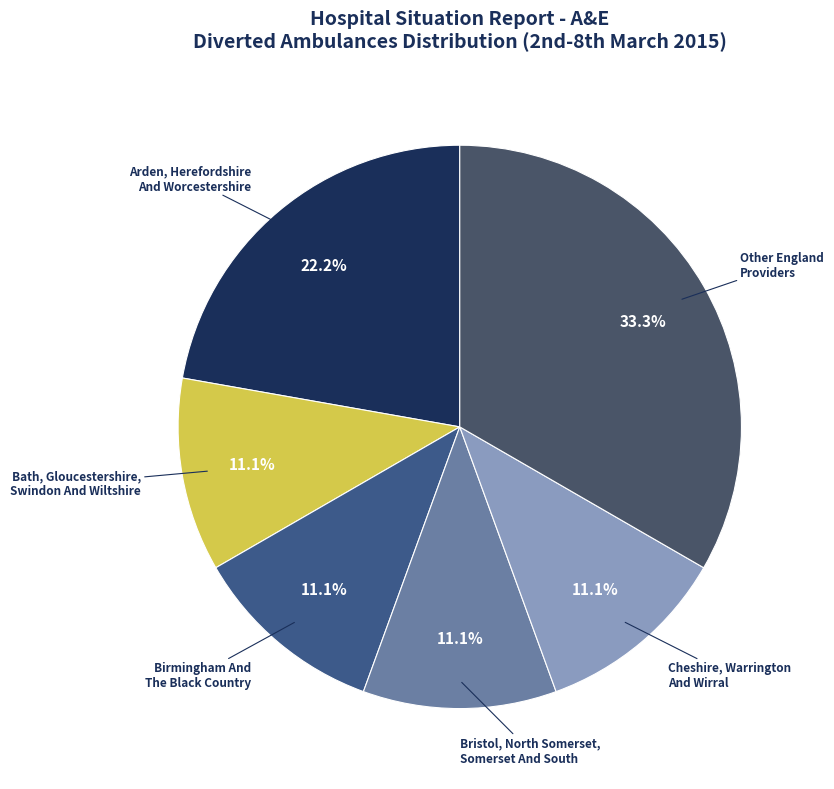

What is the ratio of the value at Arden, Herefordshire And Worcestershire to the value at Cheshire, Warrington And Wirral?

2.0